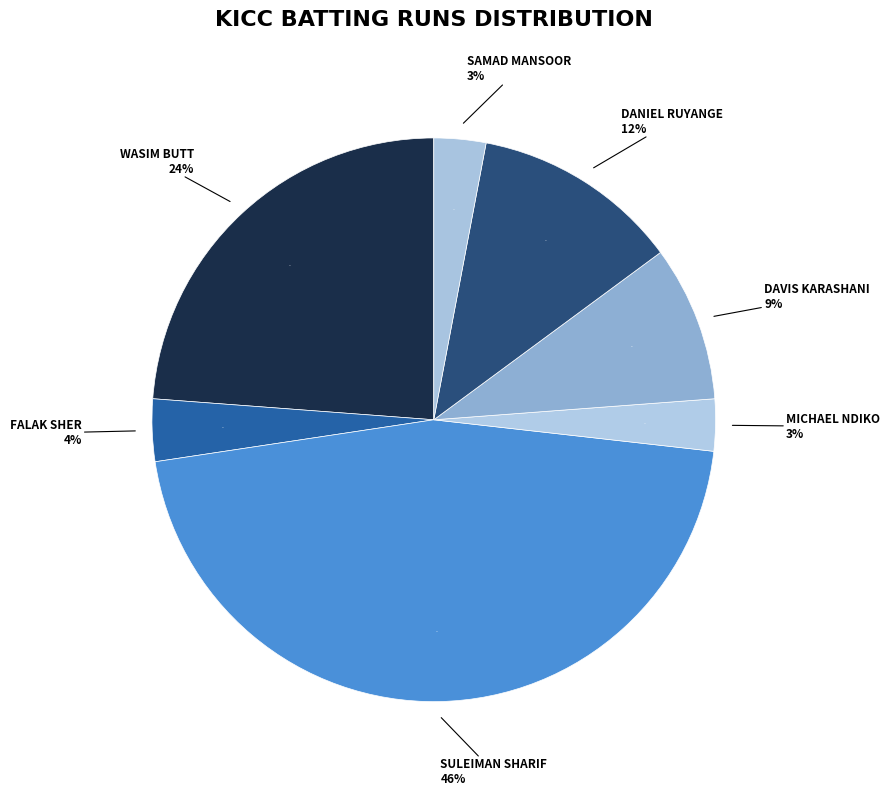

To the nearest percent, what portion does Michael Ndiko represent?

3%